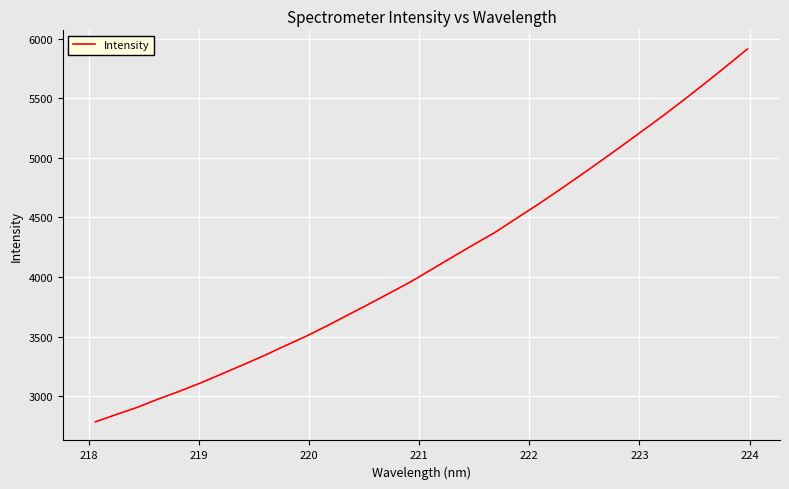

What is the greatest value displayed?

5913.1